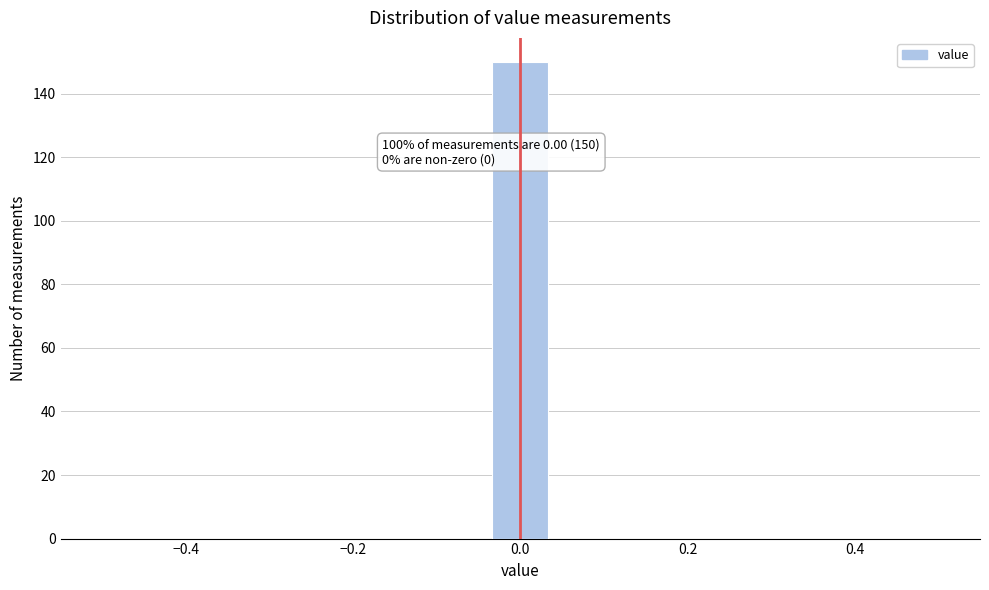

Around what value on the x-axis is the tallest bar? Give the approximate position of its centre, as read against the axis.

0.00